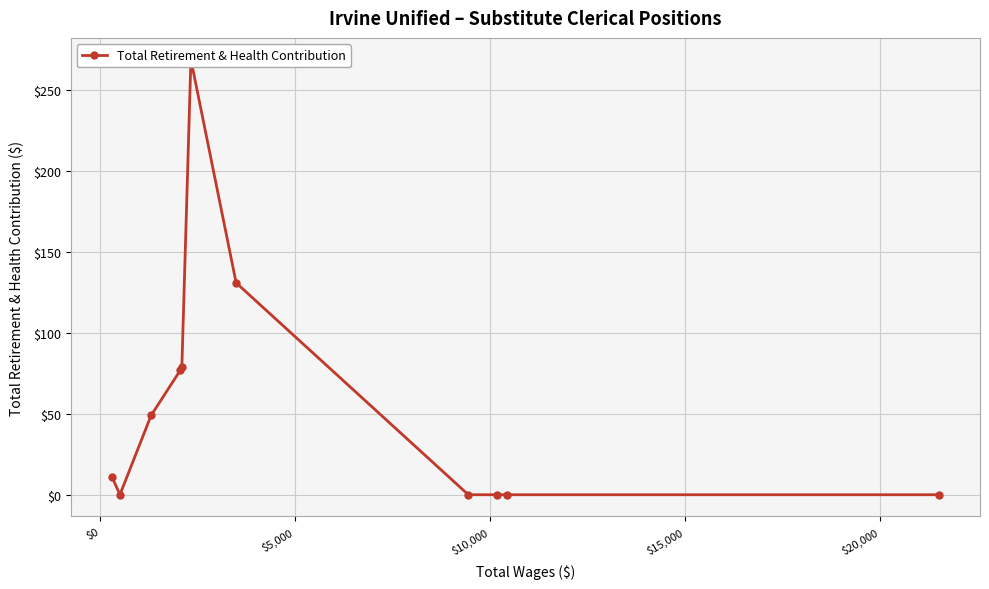

How many categories are shown in the chart?

11